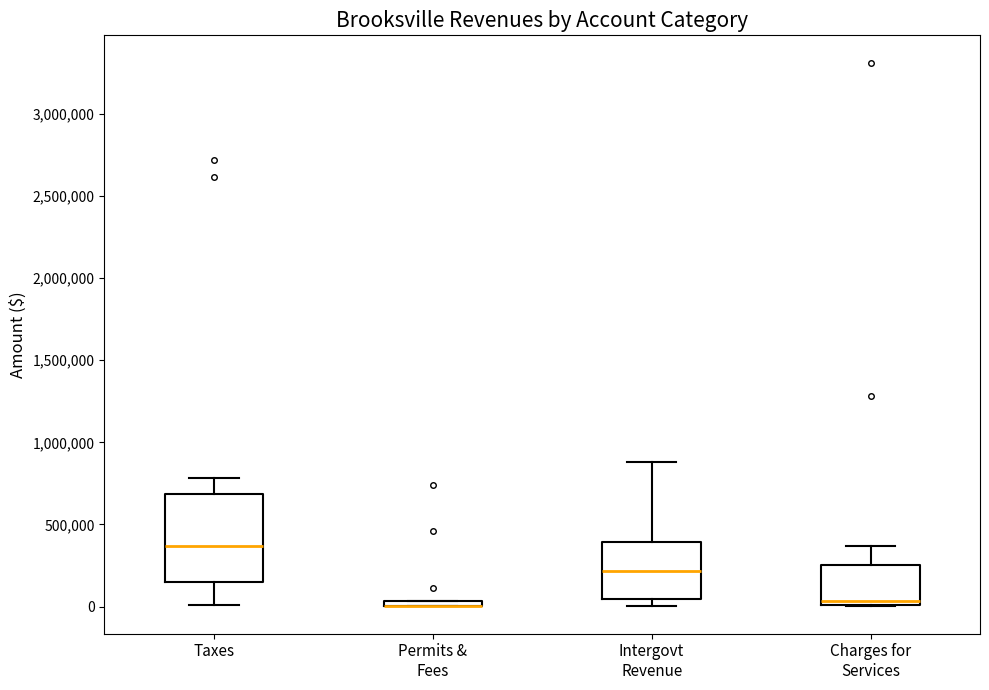

Where is the upper edge of the box for Charges for Services on the y-axis? The values are not printed on the chart, so give them approximately, as read against the axis.

250000